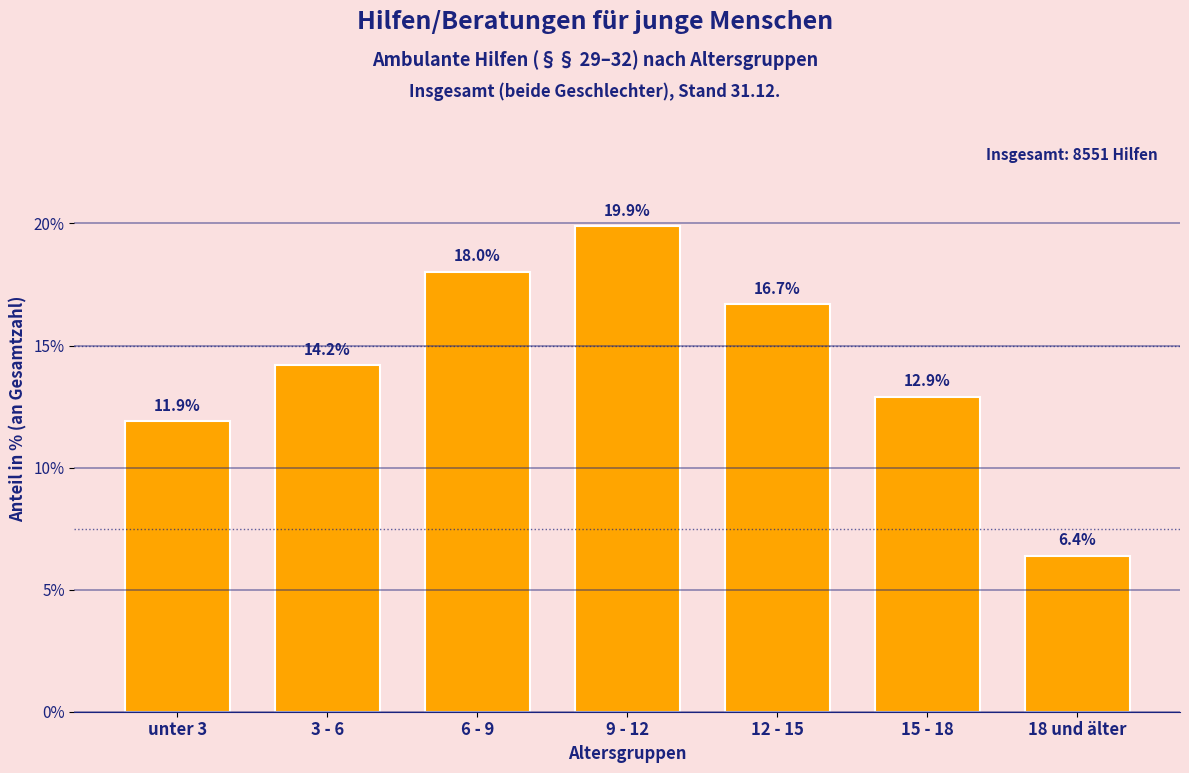

Reading right to left, list all the values displayed in this chart.

18 und älter=6.4	15 - 18=12.9	12 - 15=16.7	9 - 12=19.9	6 - 9=18.0	3 - 6=14.2	unter 3=11.9